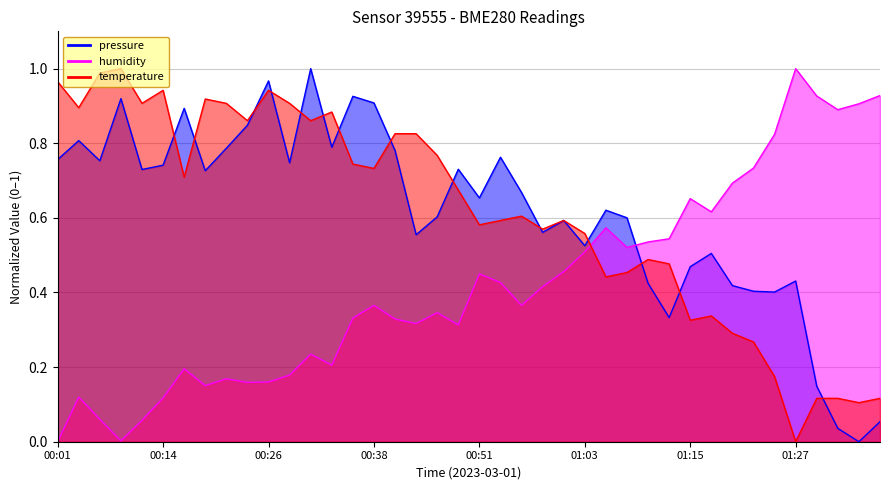

Which series ends up on top after the final intersection of pressure and temperature?

temperature